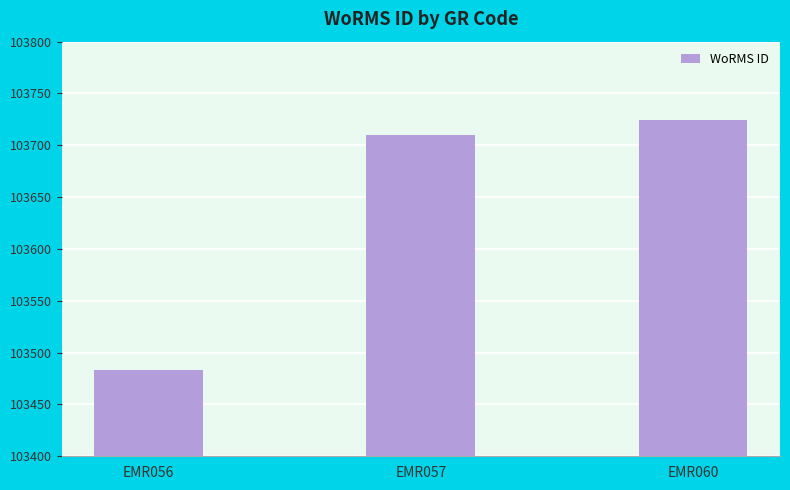

Are the bars horizontal?

No